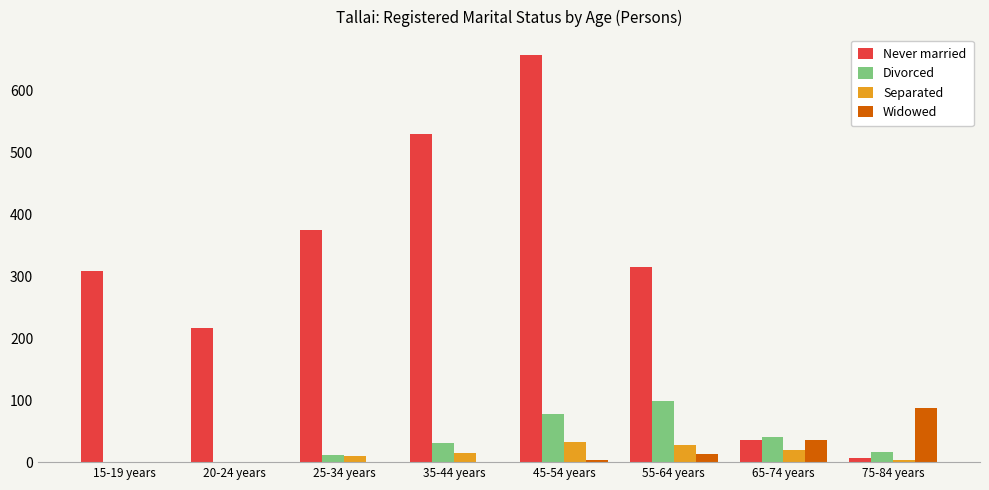

Count the number of categories in the chart.

8